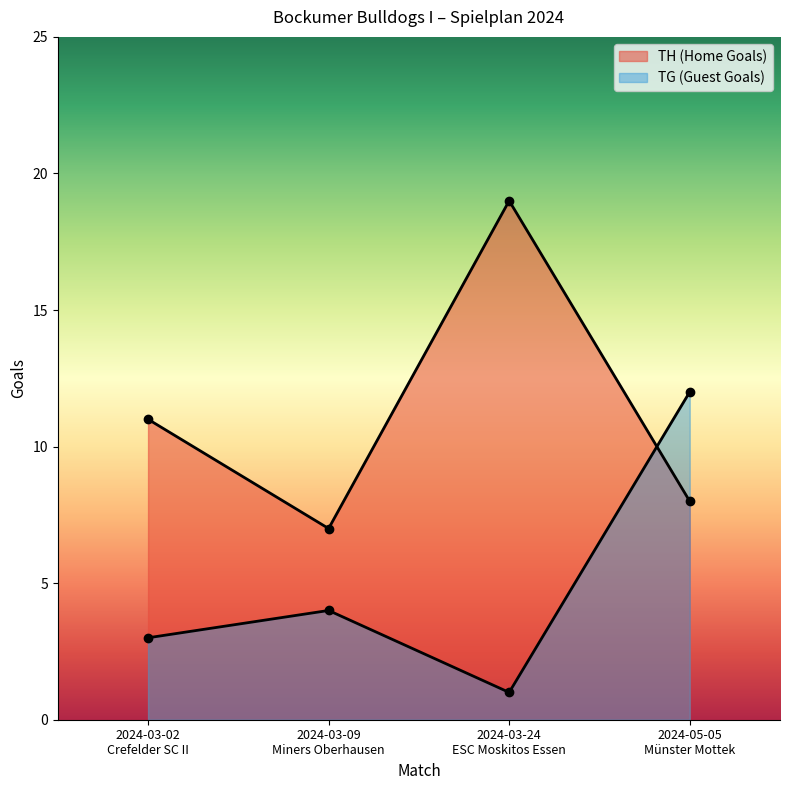

What is the sum of the TH (Home Goals) values at 2024-03-02
Crefelder SC II and 2024-03-24
ESC Moskitos Essen?

30